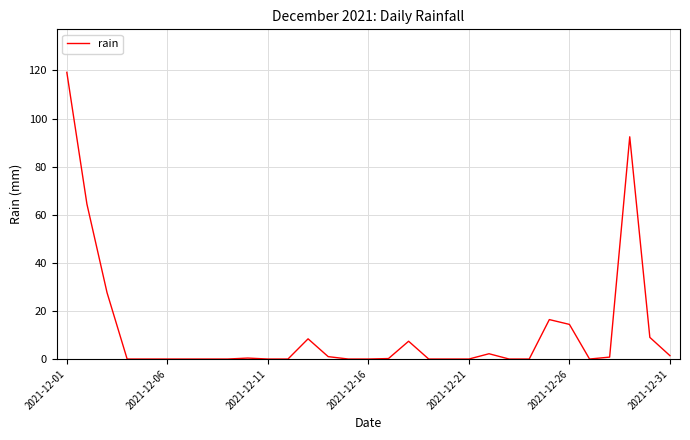

What is the maximum value shown in the chart?

119.2